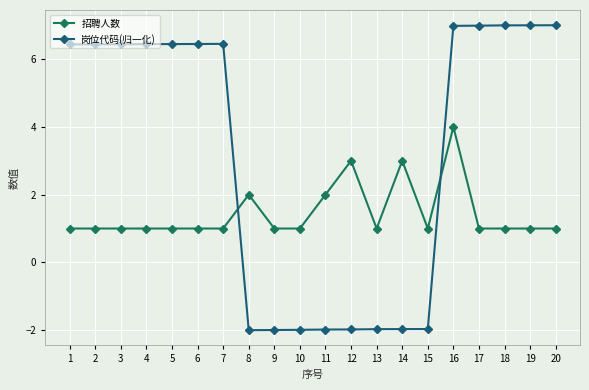

Reading left to right, list all the values displayed in this chart.

招聘人数: 1.0	1.0	1.0	1.0	1.0	1.0	1.0	2.0	1.0	1.0	2.0	3.0	1.0	3.0	1.0	4.0	1.0	1.0	1.0	1.0
岗位代码(归一化): 6.4	6.4	6.4	6.4	6.4	6.4	6.5	-2.0	-2.0	-2.0	-2.0	-2.0	-2.0	-2.0	-2.0	7.0	7.0	7.0	7.0	7.0